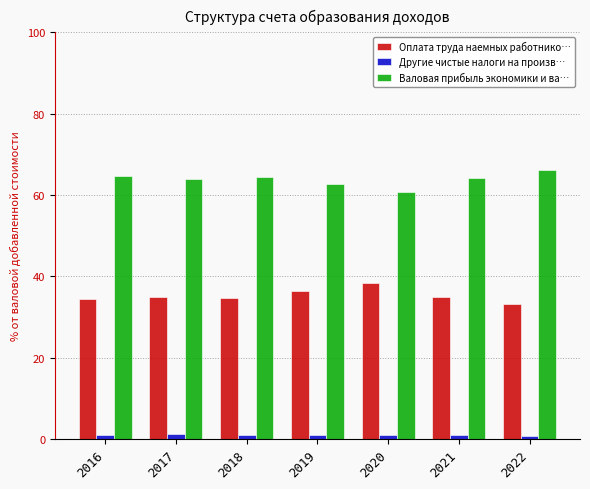

Is it true that Валовая прибыль экономики и ва… equals 37.1 at 2020?

False